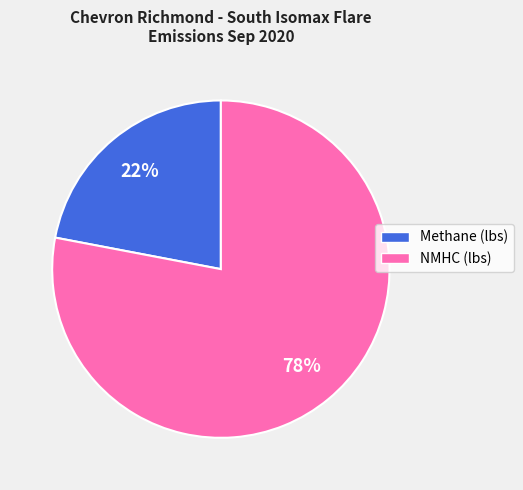

What percentage is the Methane (lbs) slice, to the nearest percent?

22%